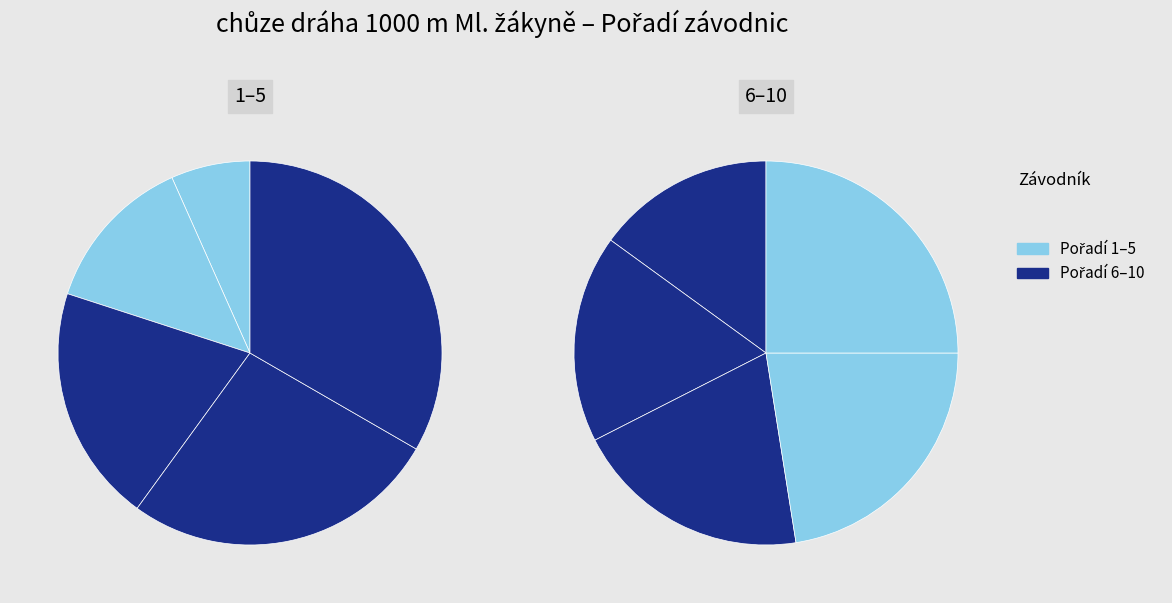

Count the number of slices in the pie.

10